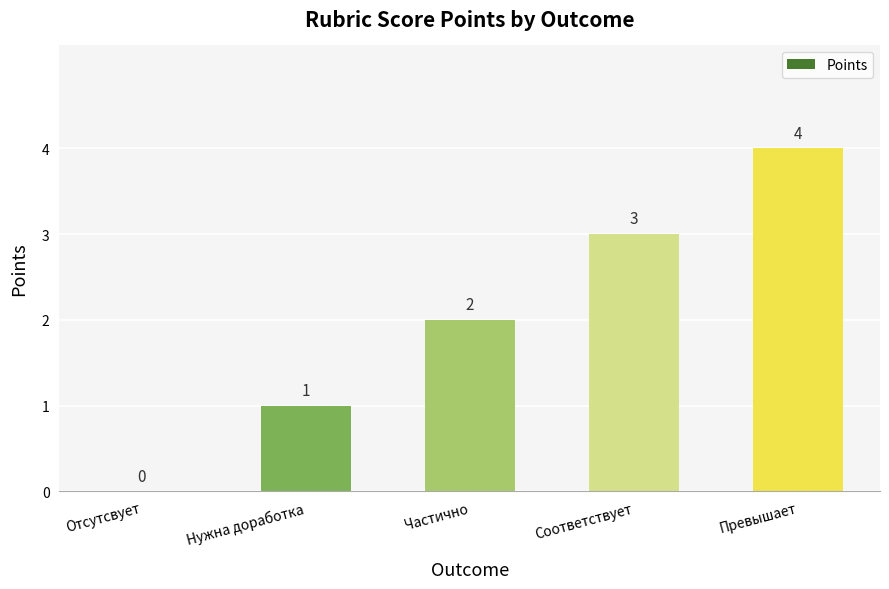

Is it true that the value at Соответствует is 3?

True